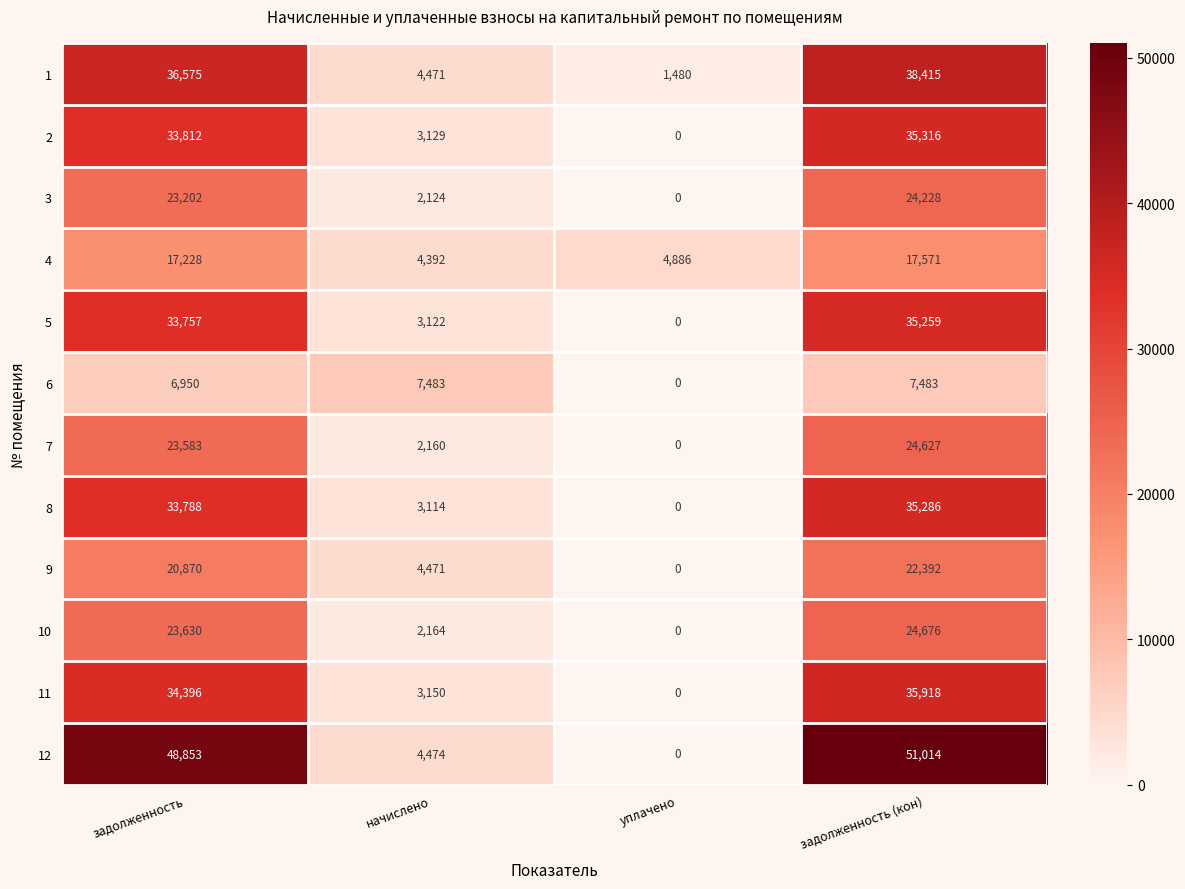

The value of 3 at начислено is 1131. True or false?

False